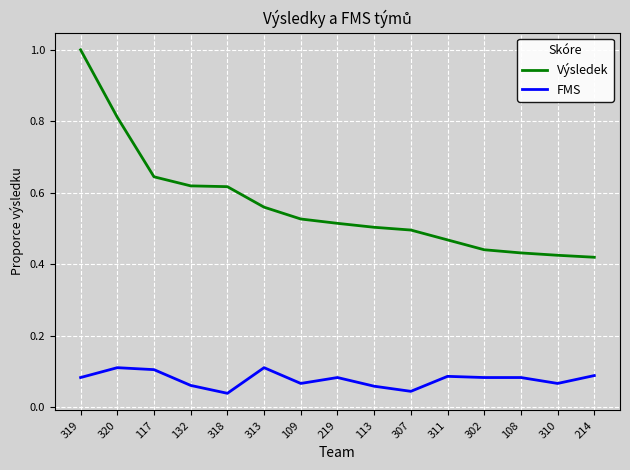

Which series has the largest range (max minus min)?

Výsledek